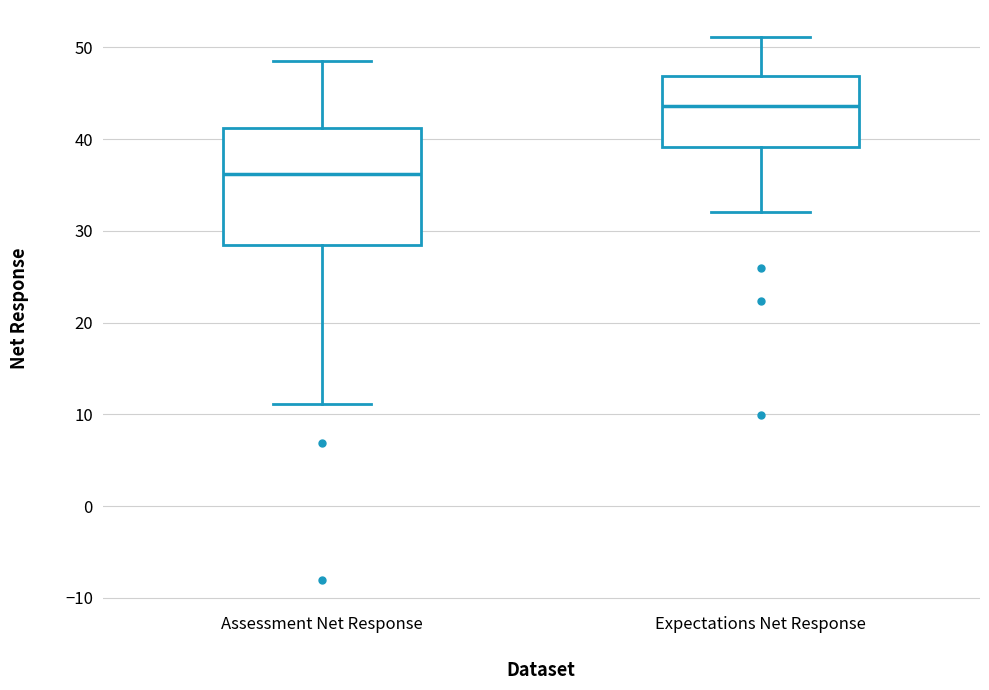

Where is the lower edge of the box for Assessment Net Response on the y-axis? The values are not printed on the chart, so give them approximately, as read against the axis.

29